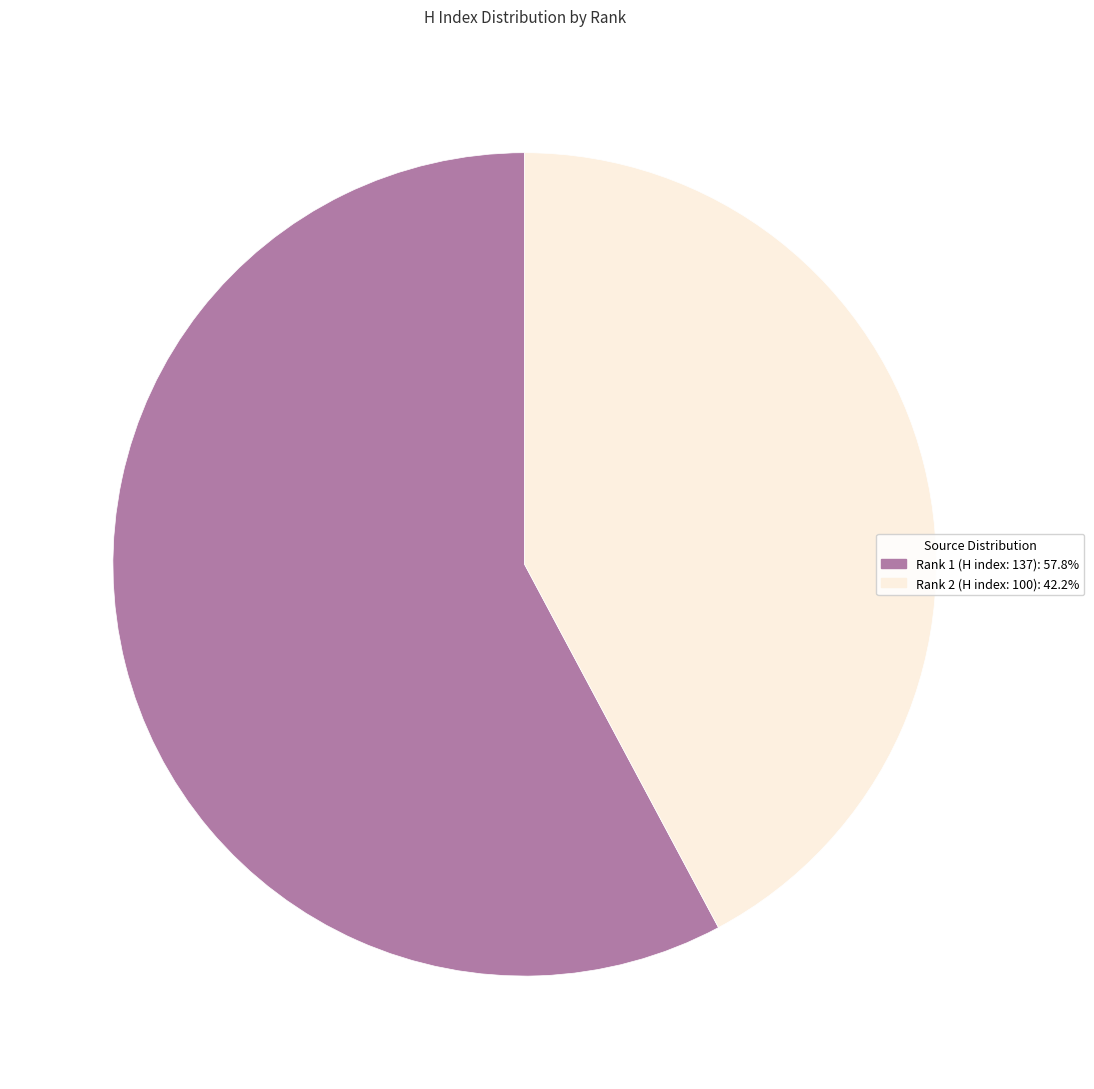

Does any single category account for the majority?

Yes